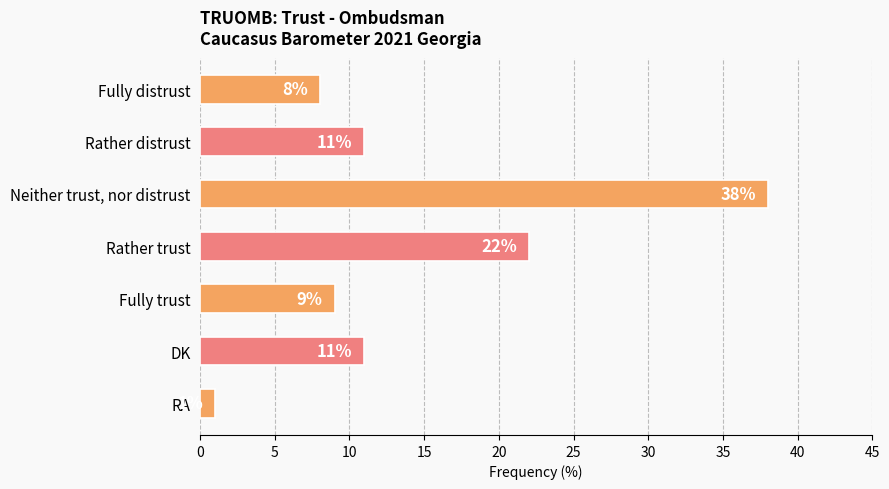

True or false: the data shows 24 at Neither trust, nor distrust.

False